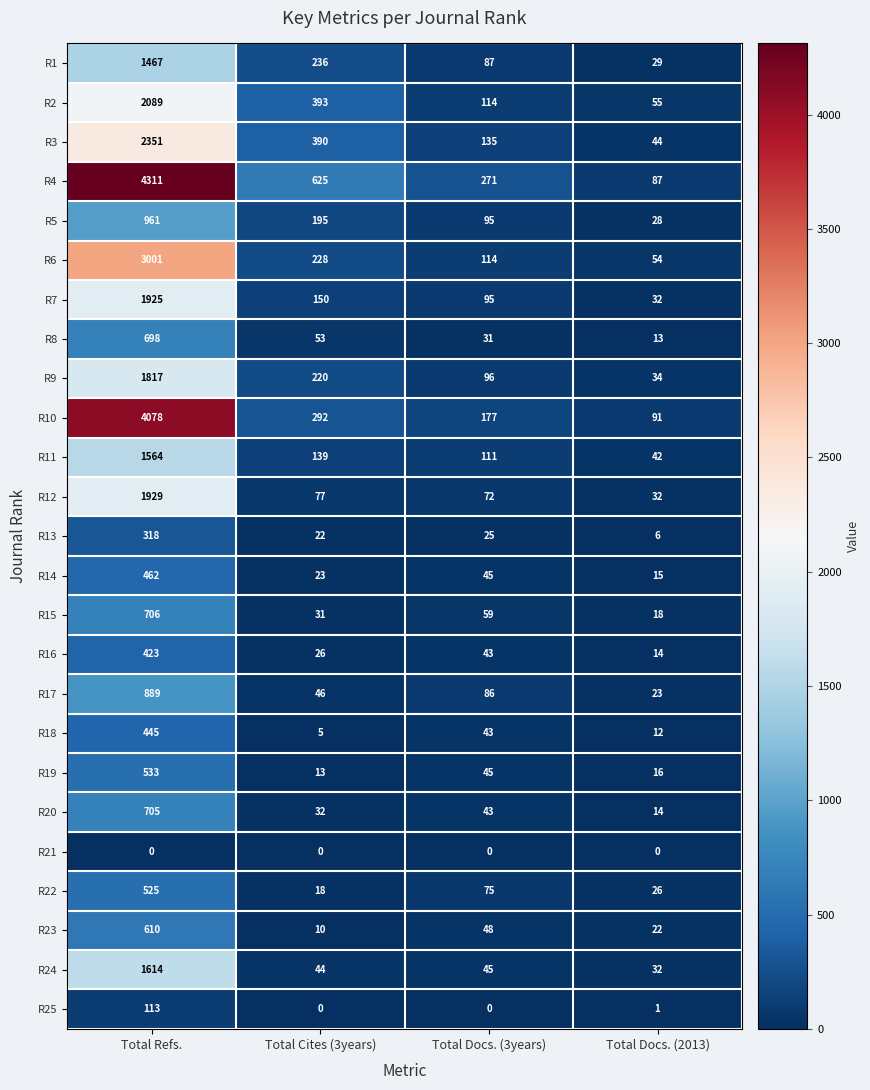

Which series has the widest spread of values?

R4